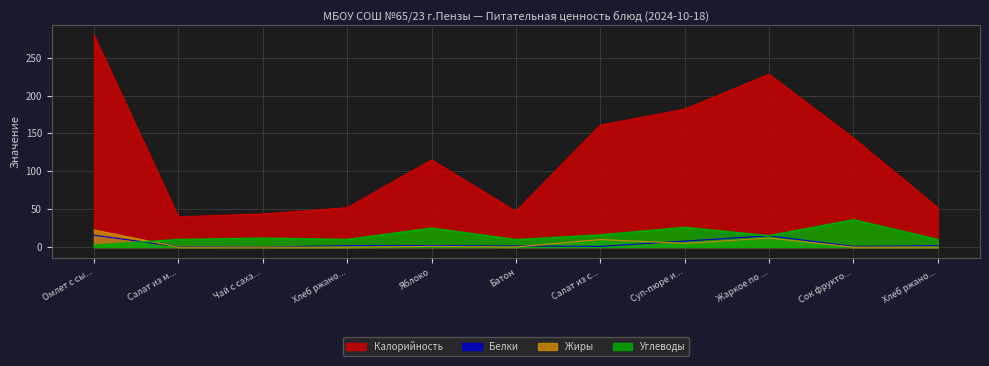

In Белки, how many points are higher than both neighbors (excluding endpoints)?

1